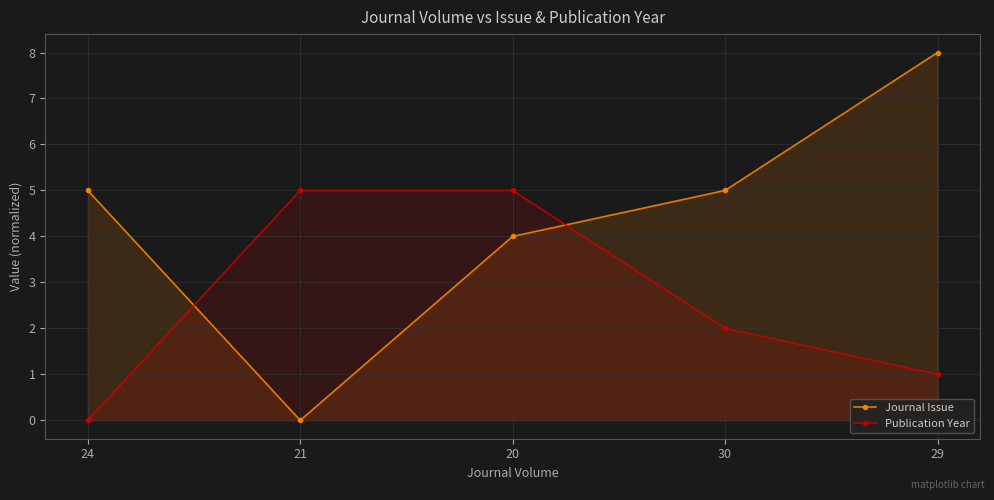

How many positive values does the Journal Issue series have?

4